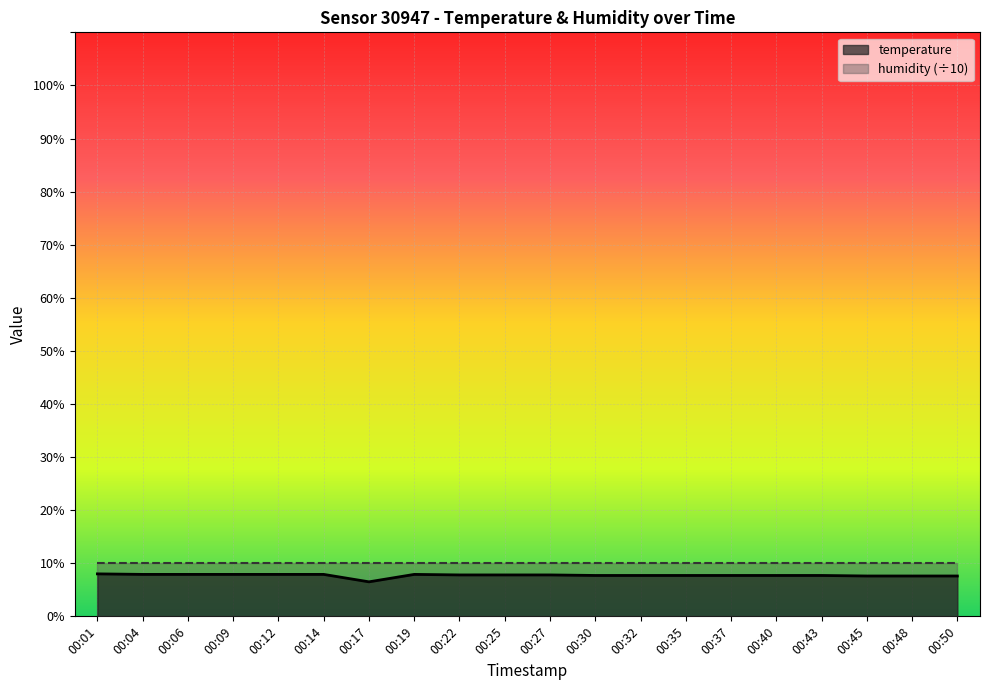

What is the difference between the second highest and minimum values?

1.4